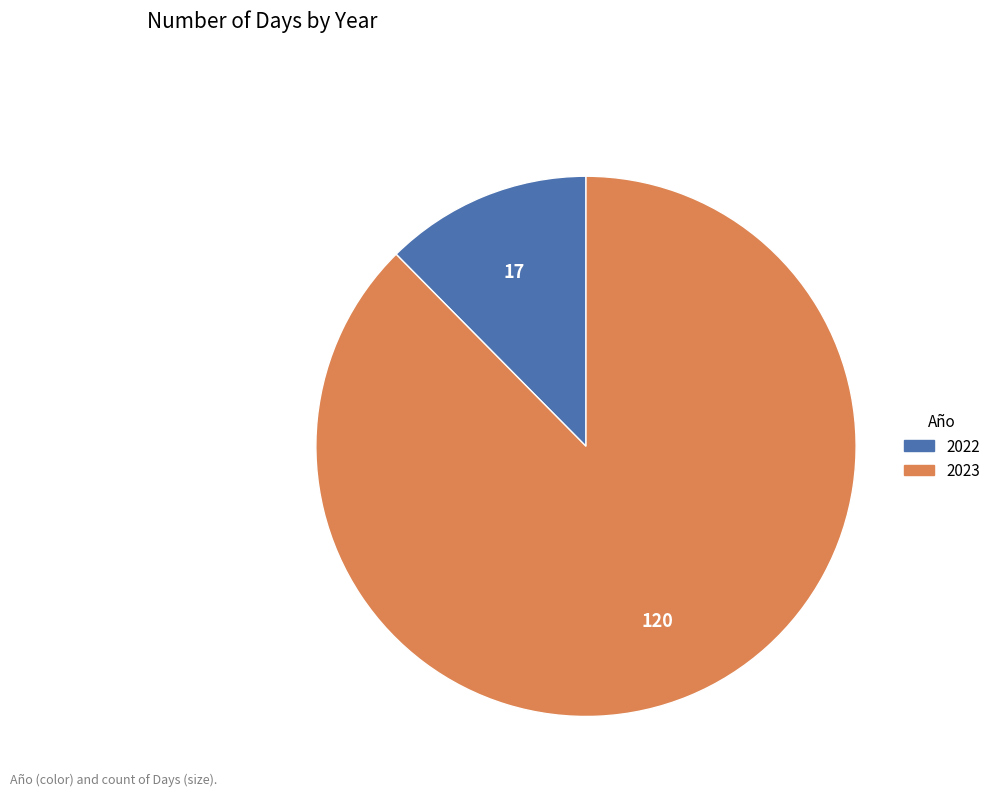

Count the number of slices in the pie.

2